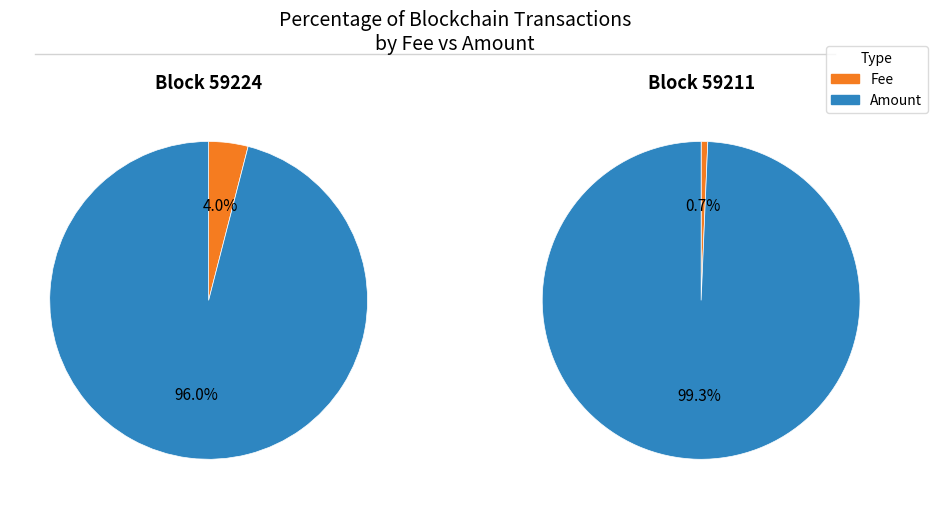

The Nonce slice represents 1% of the pie. True or false?

False